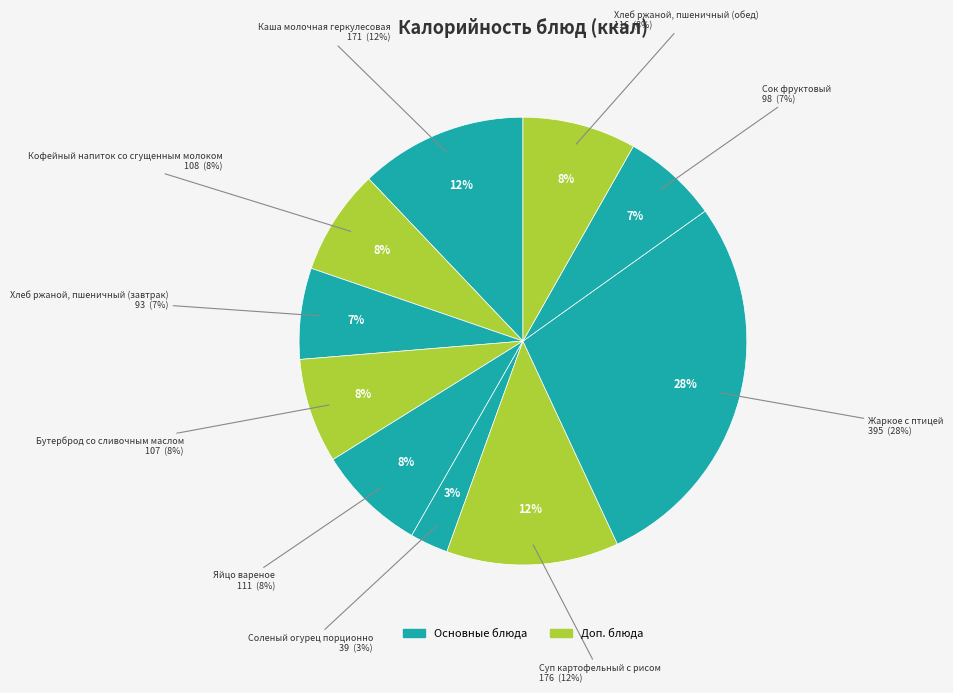

What is the total percentage of Жаркое с птицей and Сок фруктовый?

34.9%